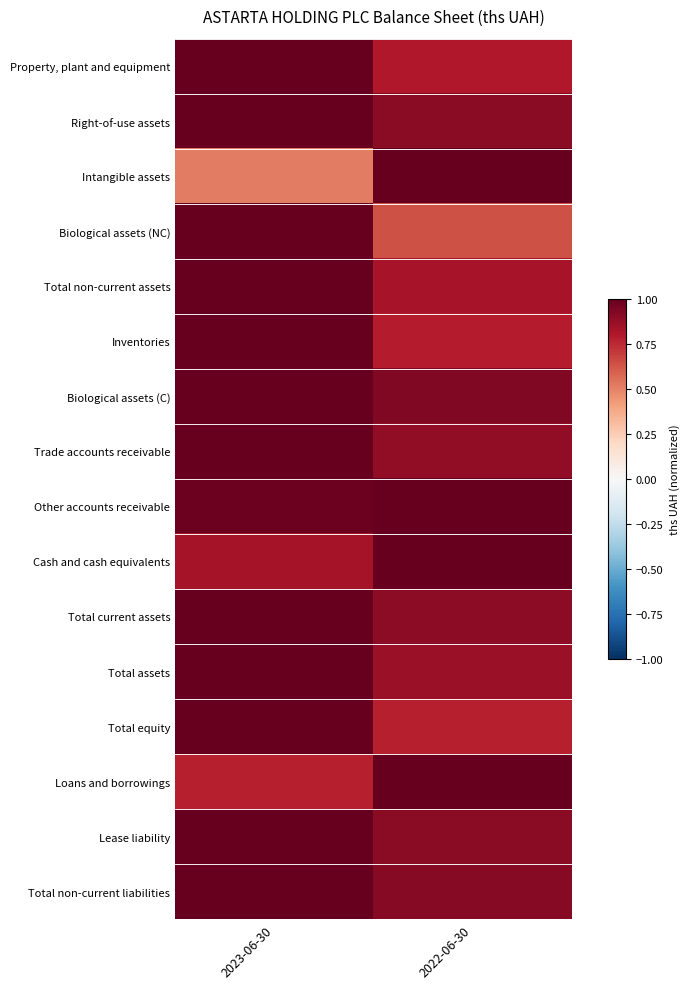

Between 2023-06-30 and 2022-06-30, which is larger?

2023-06-30